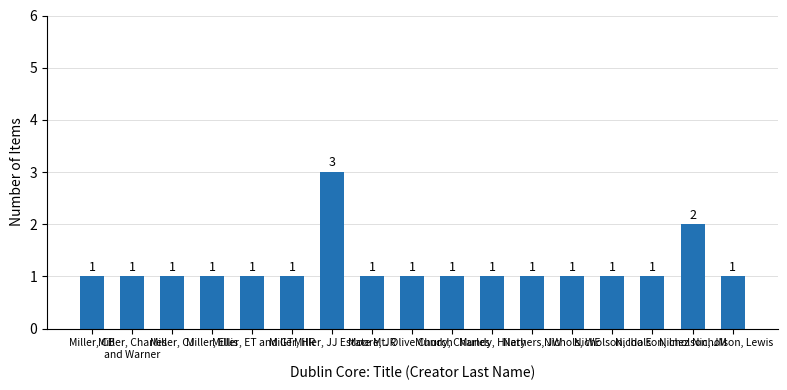

Count the values in the range 1 to 2.

16